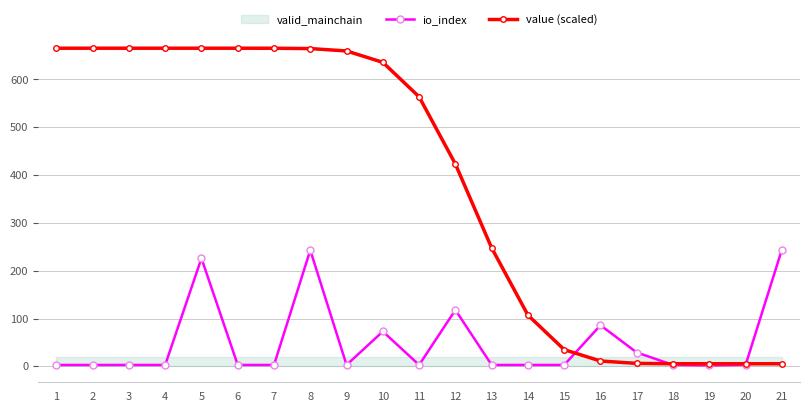

At how many categories does at least one series exceed 359?

12